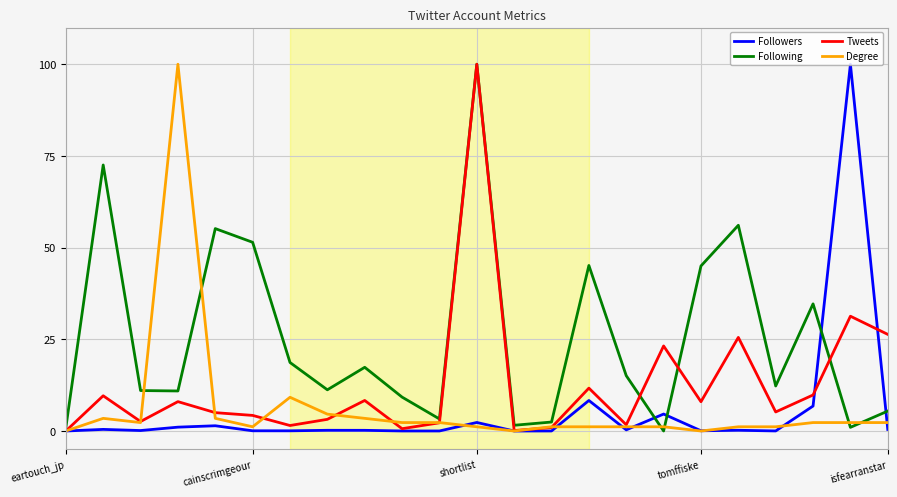

What is the highest value of the Degree series?

100.0